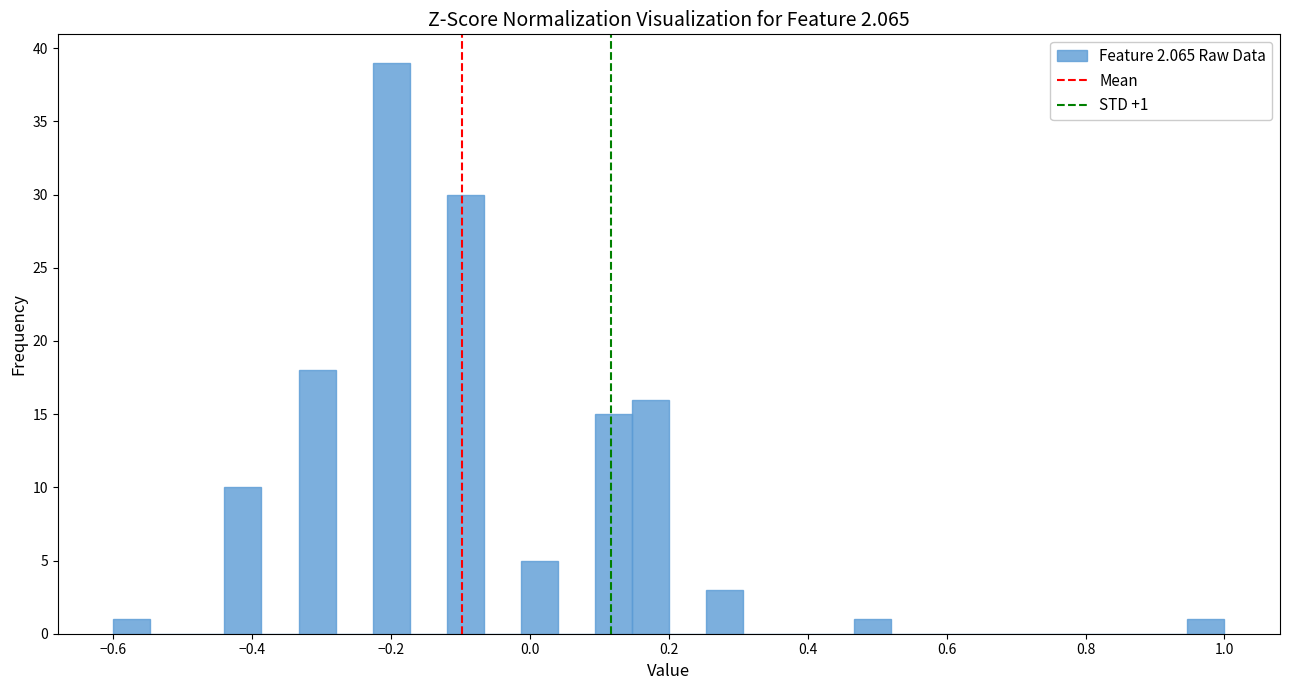

Read against the x-axis, roughly where is the centre of the tallest bar?

-0.20